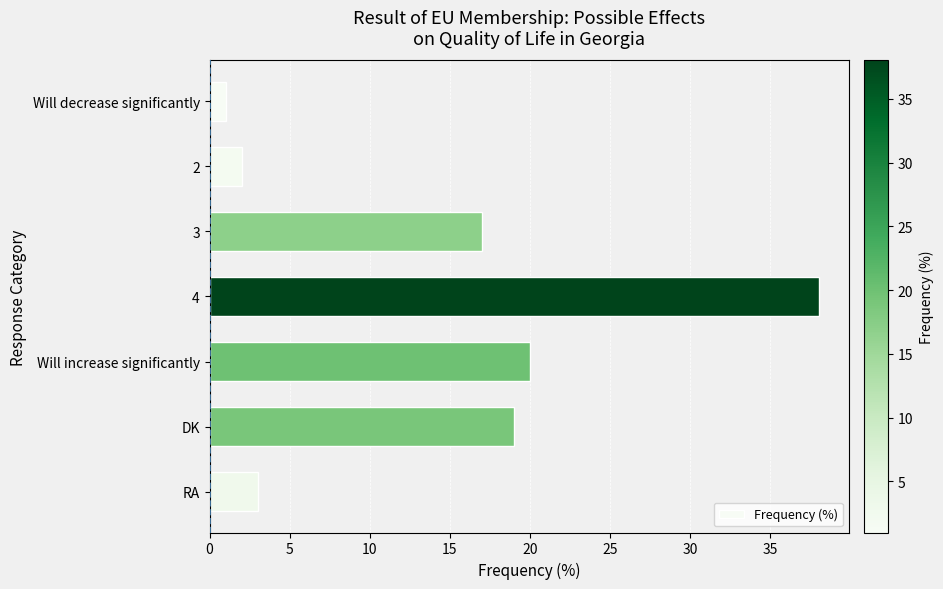

What position from the bottom is Will decrease significantly?

7